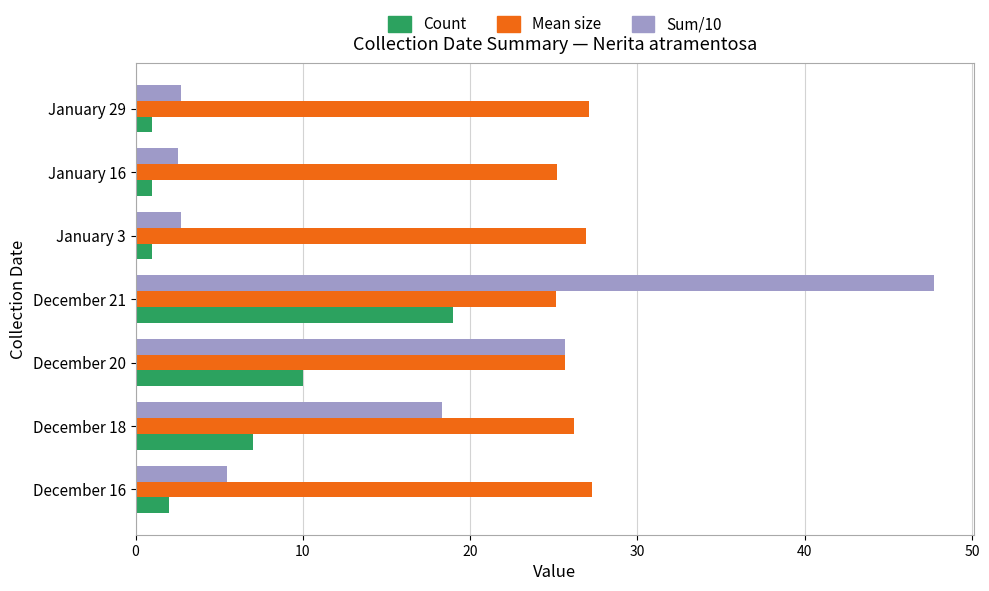

What is the difference between the maximum and minimum values in the Mean size series?

2.2